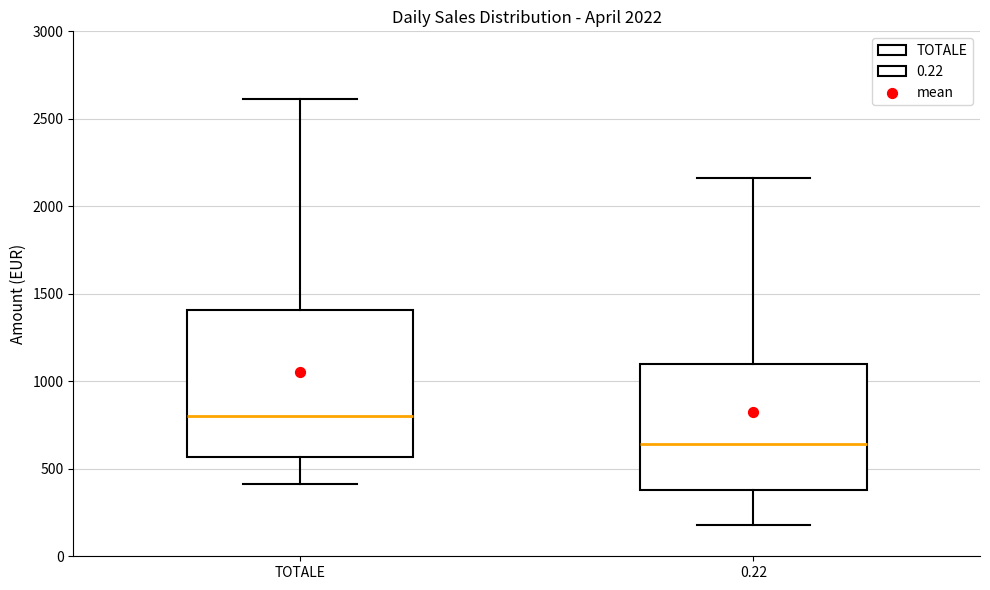

Which box's median line is the lowest?

0.22